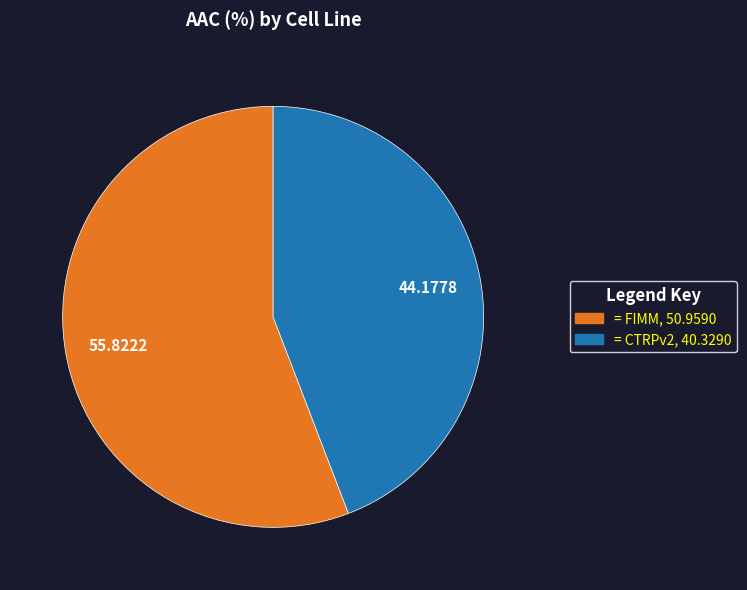

Does any single category account for the majority?

Yes